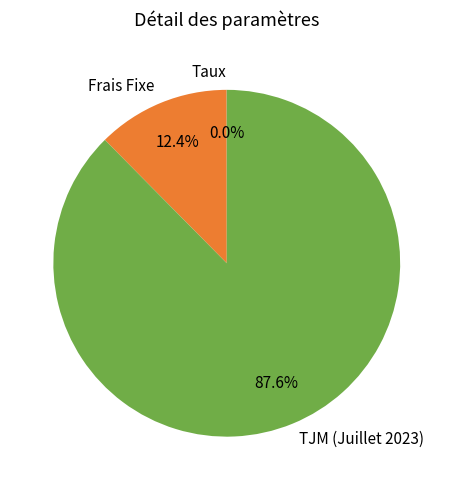

What is the majority slice?

TJM (Juillet 2023)